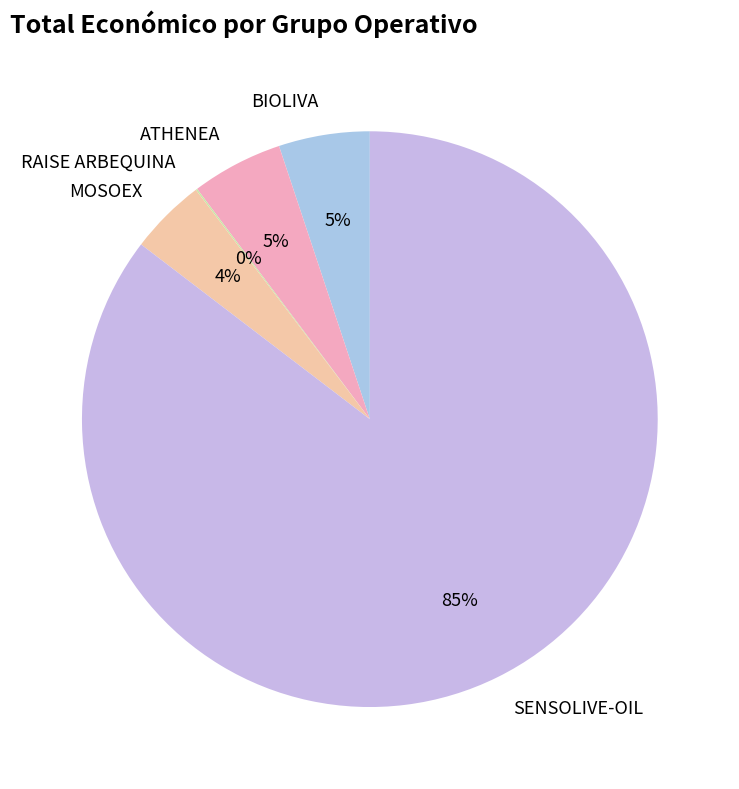

To the nearest percent, what portion does ATHENEA represent?

5%